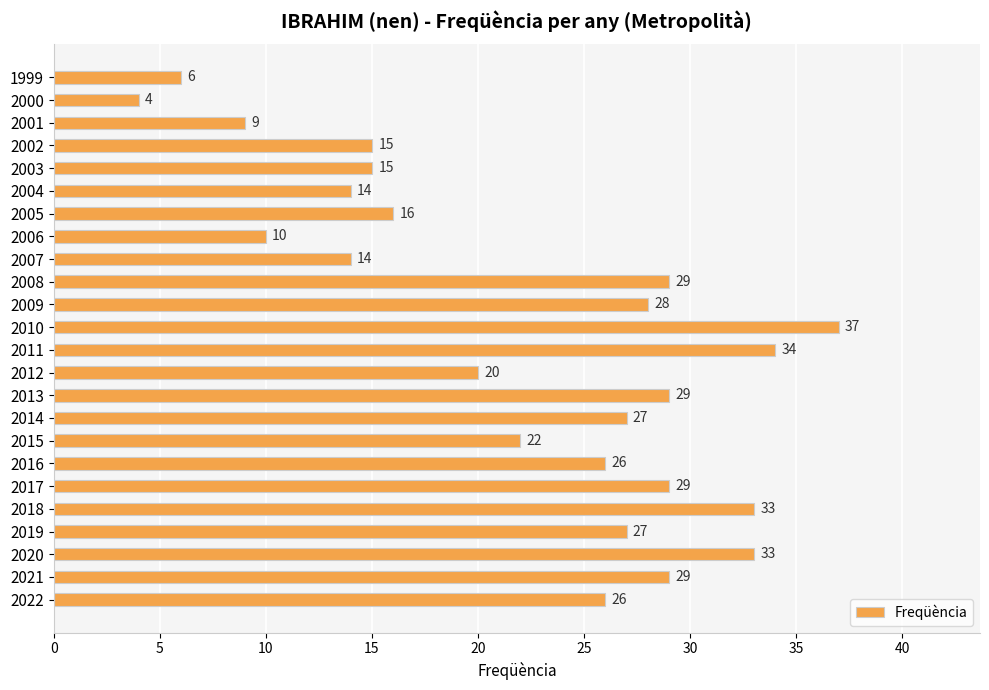

At which label is the value closest to 20?

2012